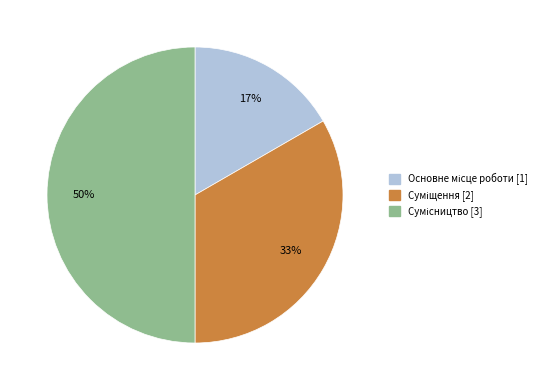

To the nearest percent, what is the average slice percentage?

33%